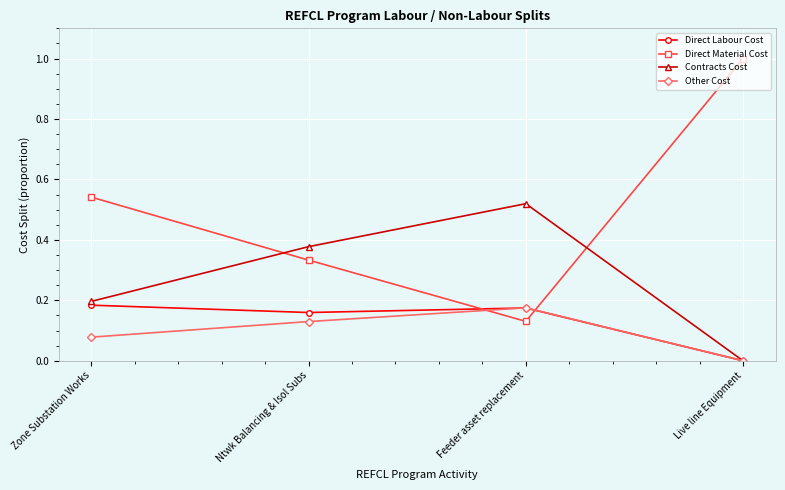

How many categories are shown in the chart?

4